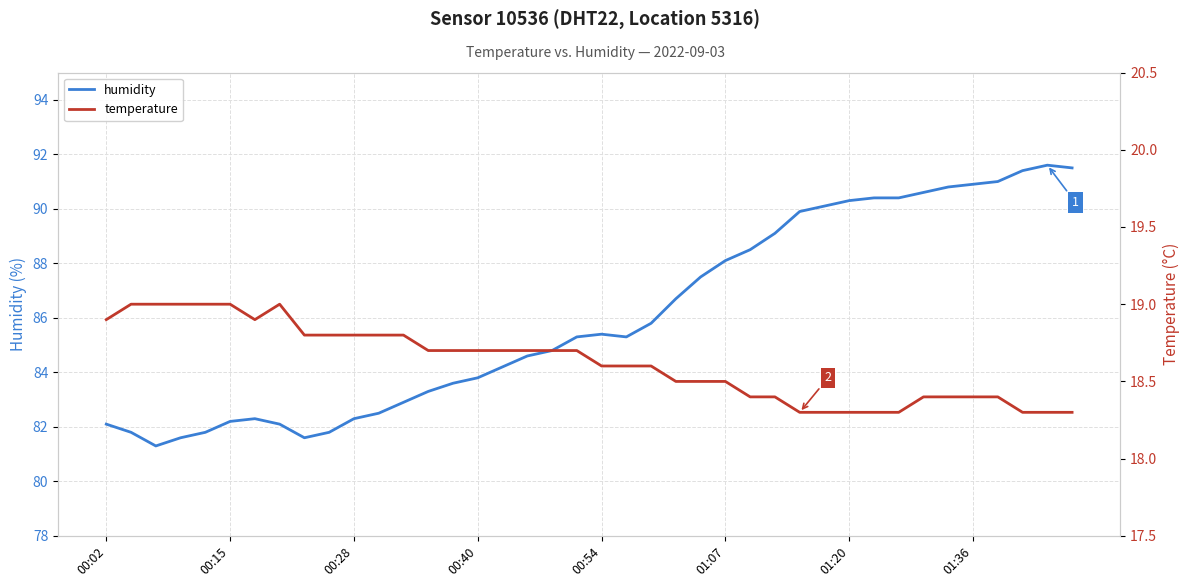

What is the label of the 38th point from the left?

37